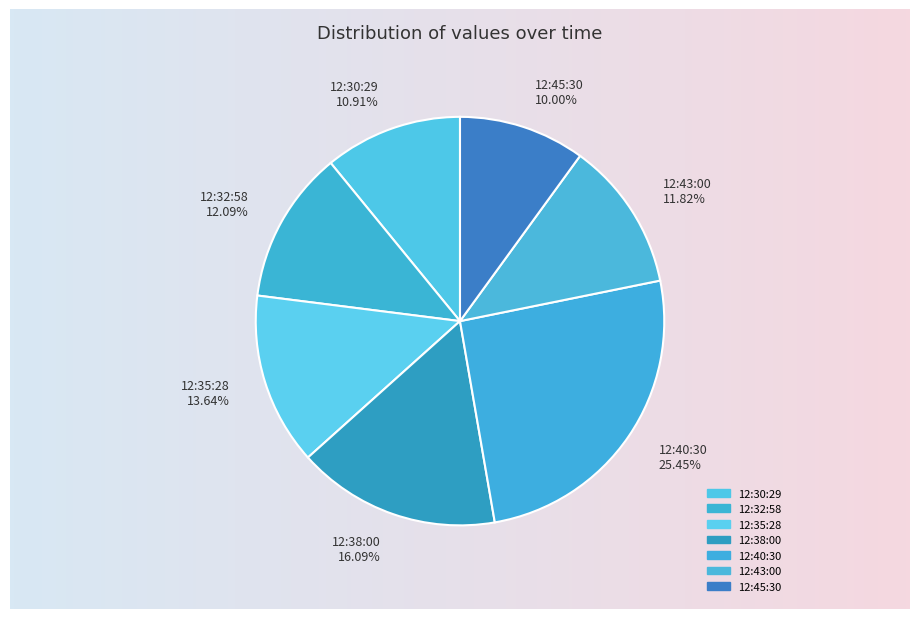

Is it true that 2019-06-08T12:35:28.450Z is 26% of the pie?

False